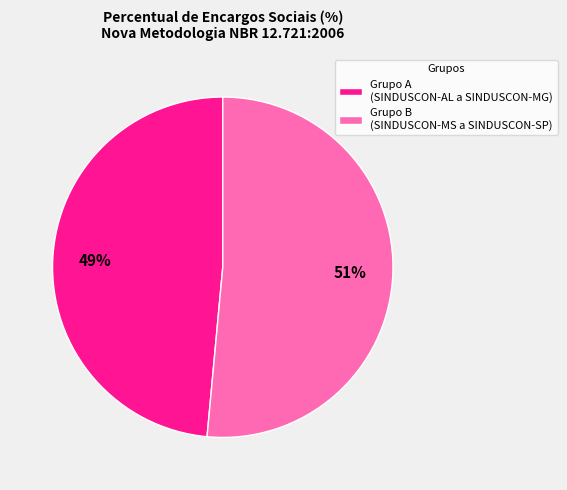

To the nearest percent, what percentage of the pie is Grupo A (SINDUSCON-AL a SINDUSCON-MG)?

49%